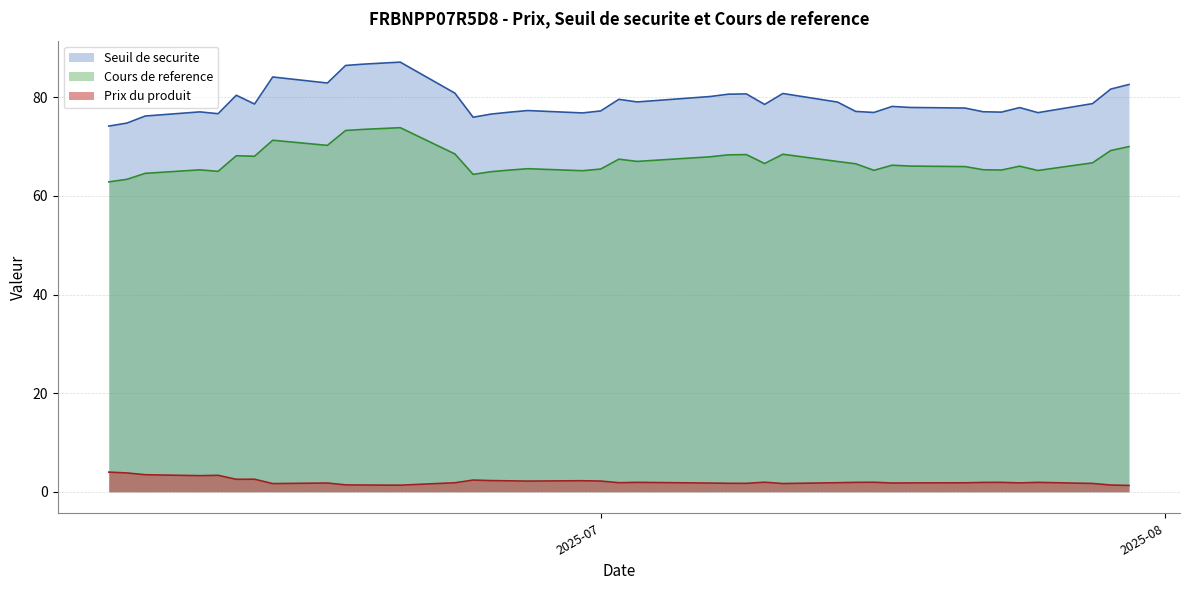

Is it true that Seuil de securite equals 141.5 at 2025-07-30?

False